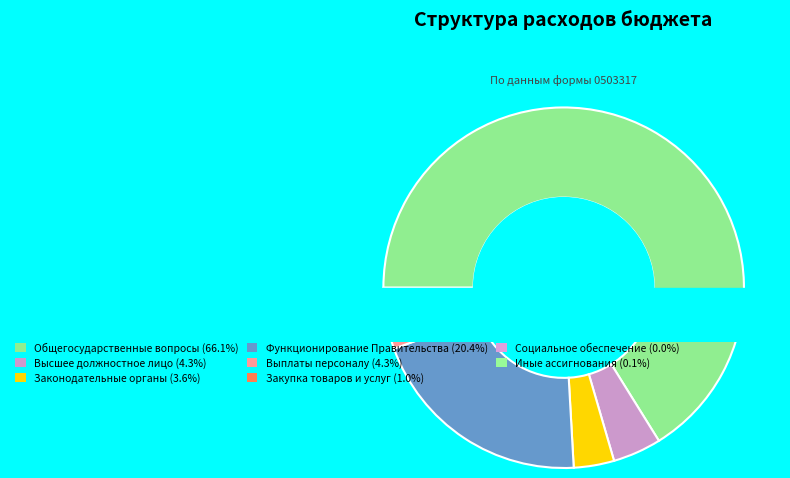

What is the smallest slice in the pie chart?

Социальное обеспечение (0104)